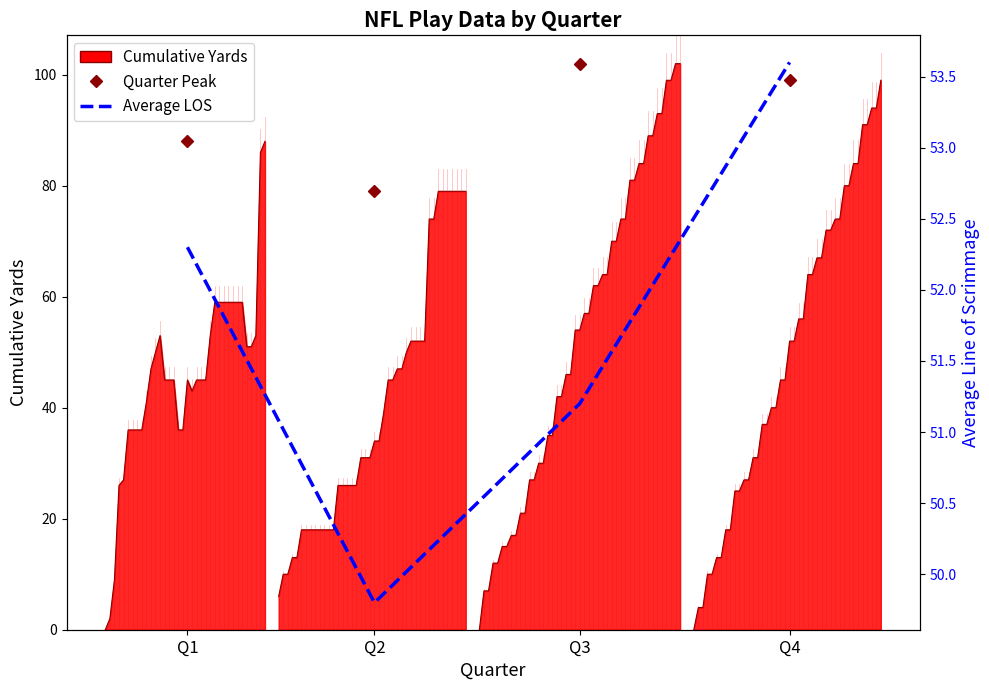

At which category does the chart reach its peak across all series?

Q3